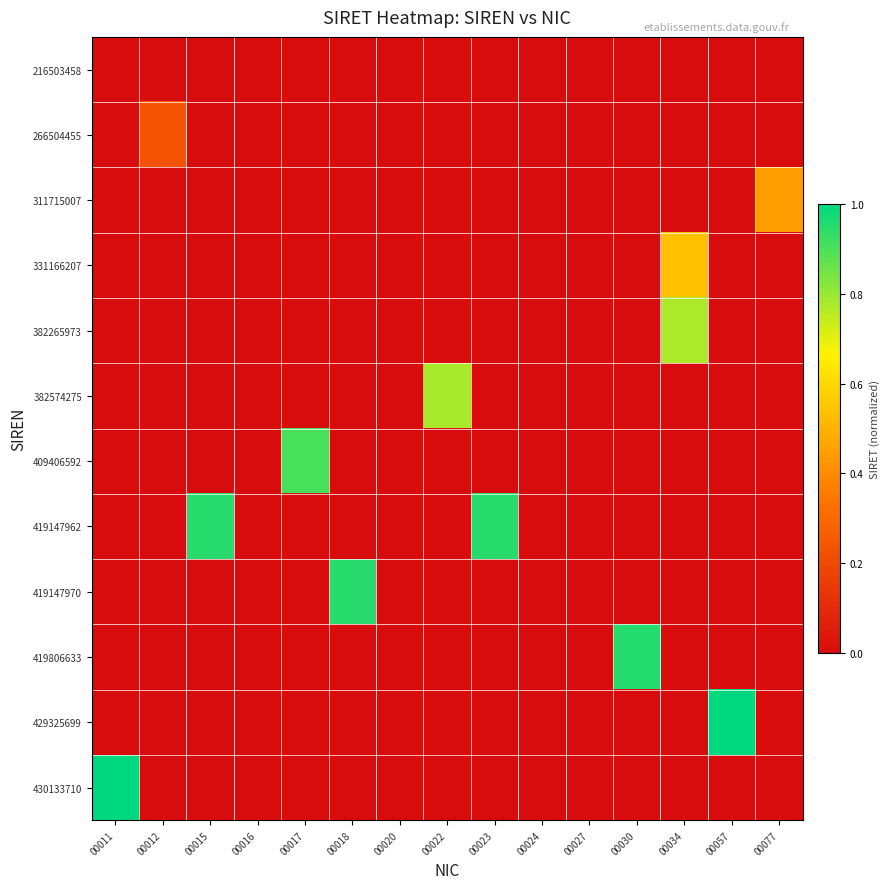

What is the difference between the highest and lowest values at 00012?

0.2